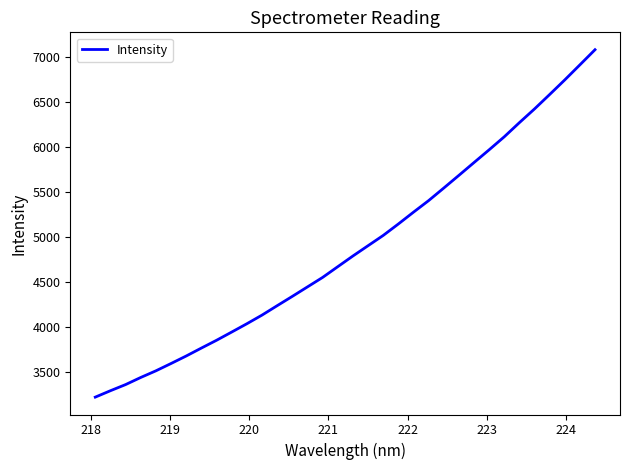

What is the difference between the maximum and minimum values?

3854.3